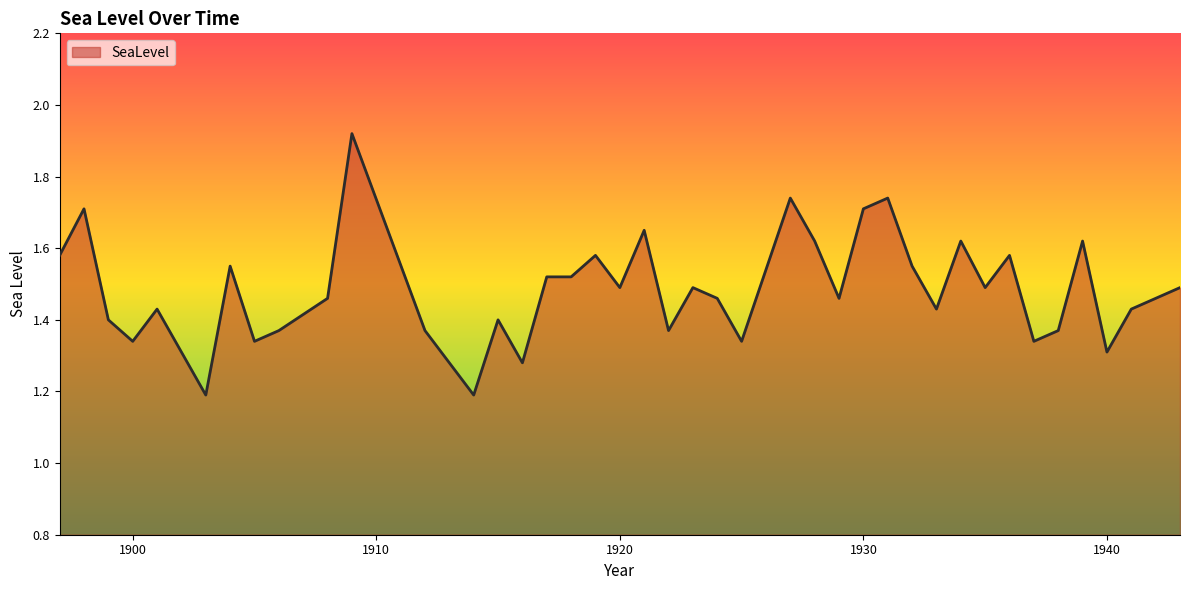

What is the difference between the maximum and minimum values?

0.7